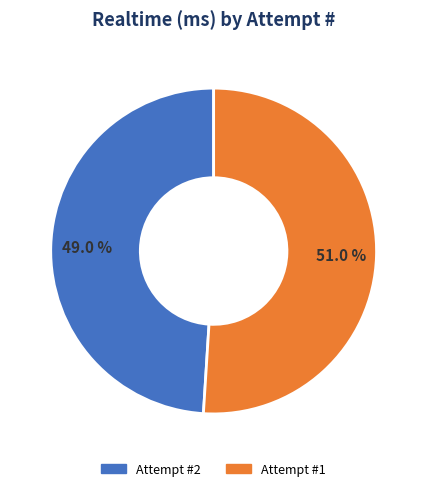

Does any single category account for the majority?

Yes